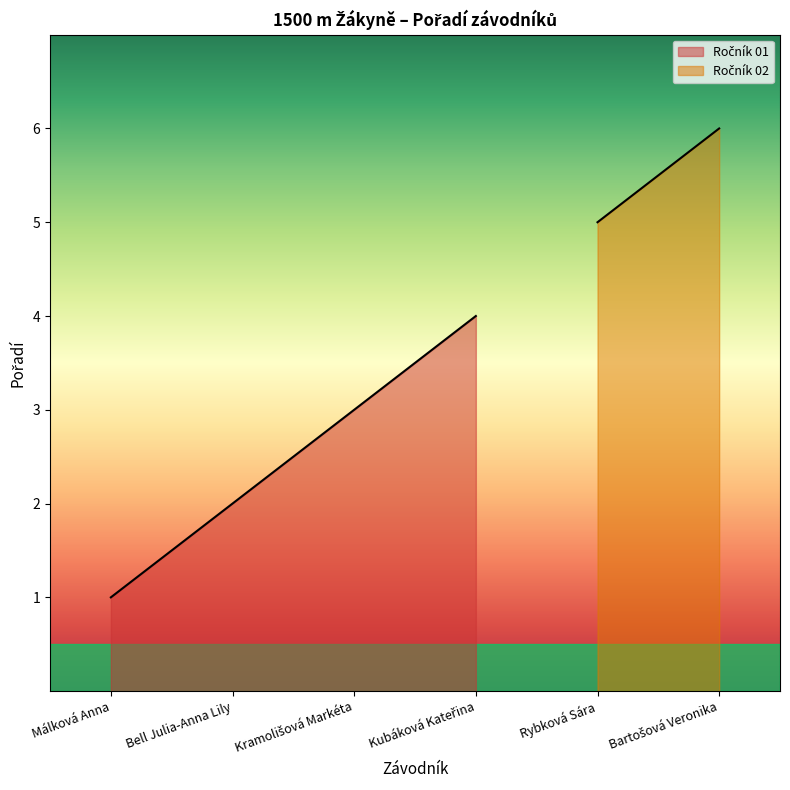

Between Bartošová Veronika and Kubáková Kateřina, which is larger?

Bartošová Veronika